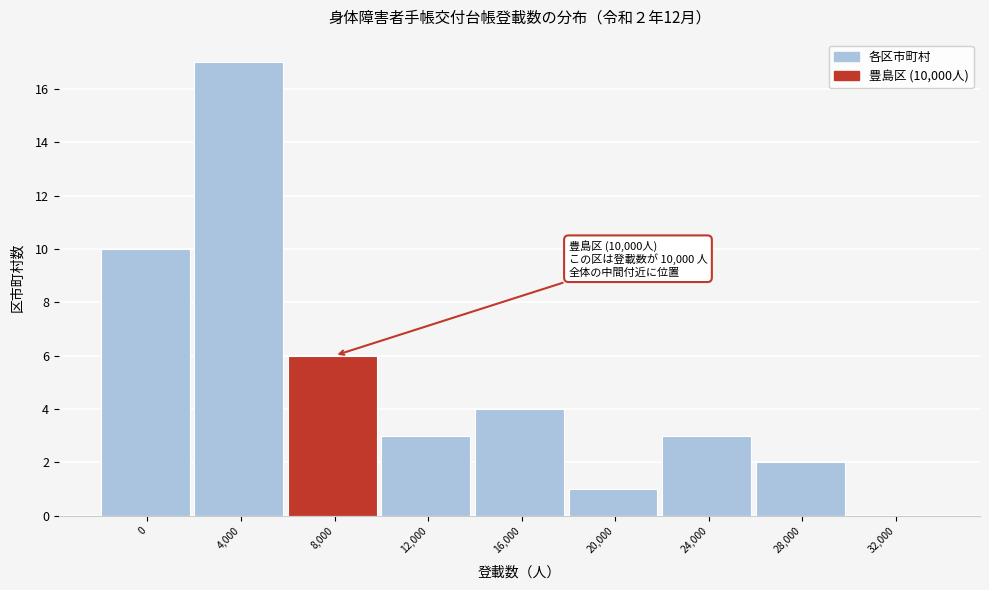

Reading left to right, what are all the values shown in this chart?

0=10	4,000=17	8,000=6	12,000=3	16,000=4	20,000=1	24,000=3	28,000=2	32,000=0